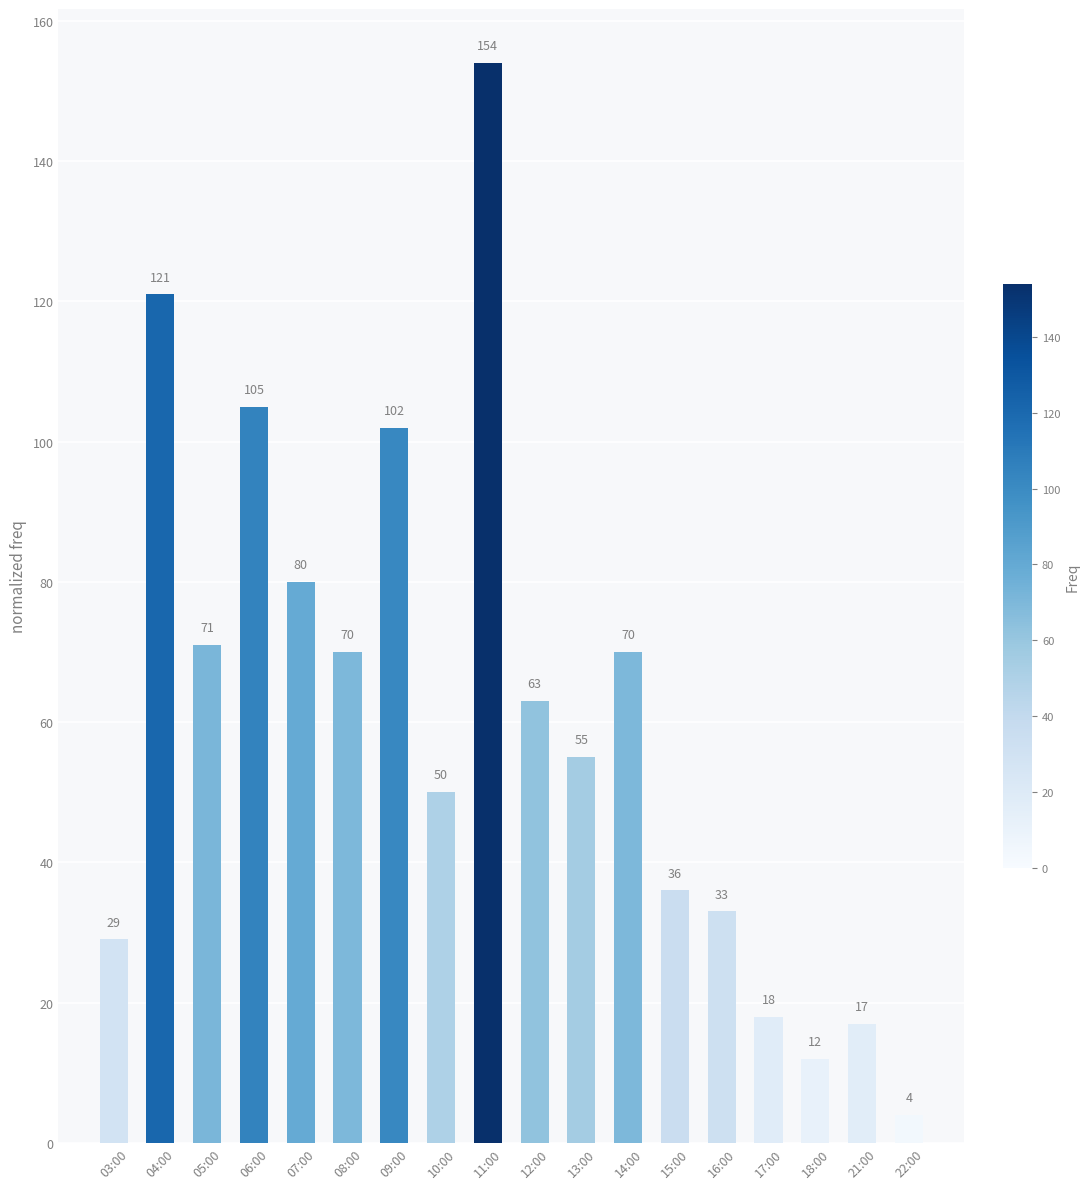

What is the difference between the values at 15:00 and 07:00?

44